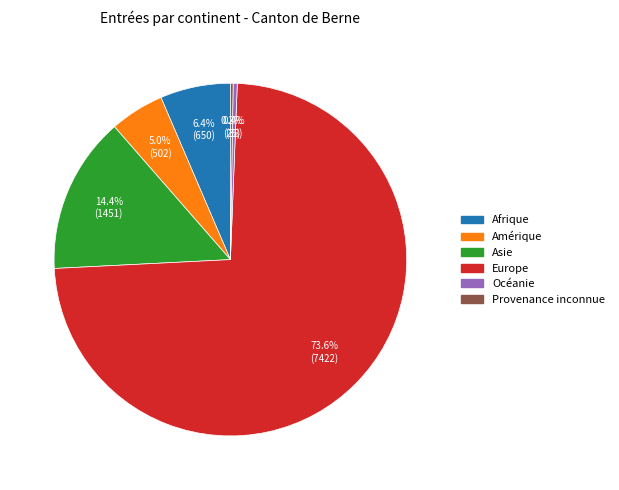

Is there a majority slice in this chart?

Yes